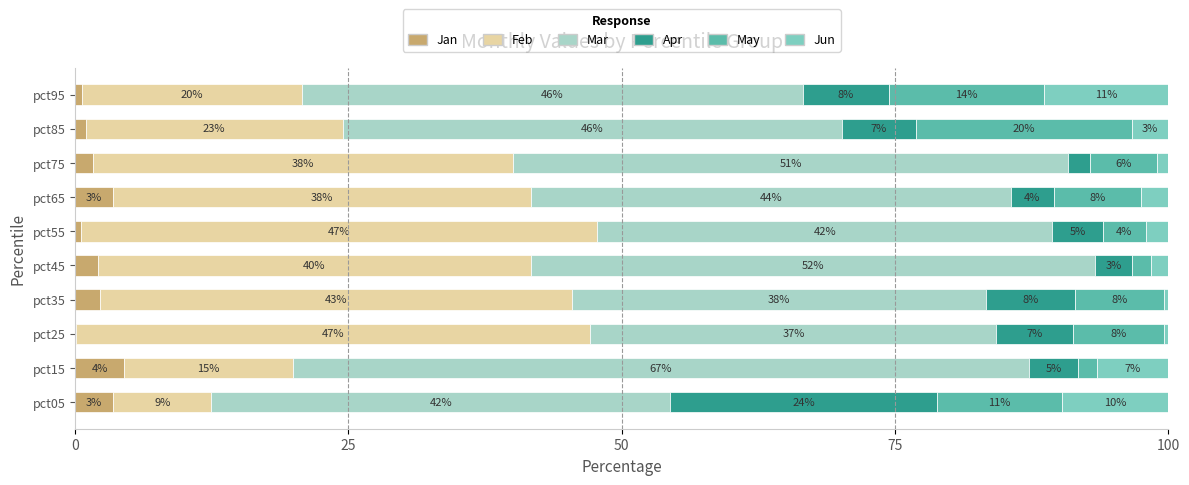

How many values in the Jan series exceed 2?

5